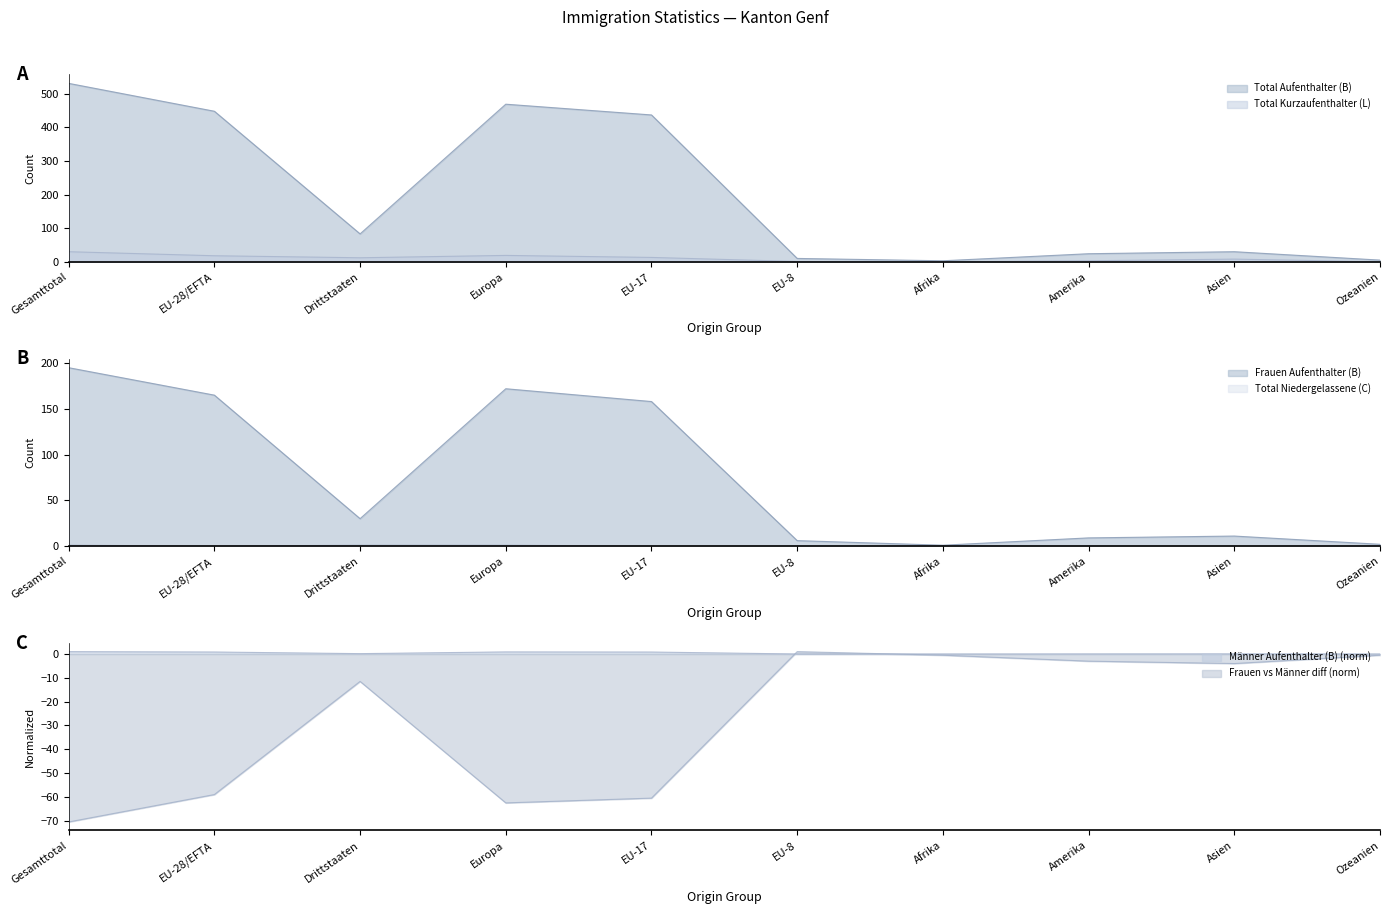

What is the difference between the Total Aufenthalter (B) values at EU-8 and Amerika?

14.0